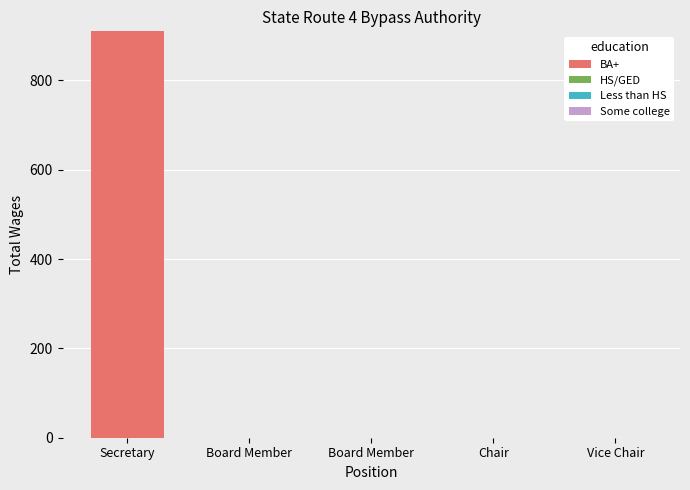

What is the label of the 5th bar from the right?

Secretary